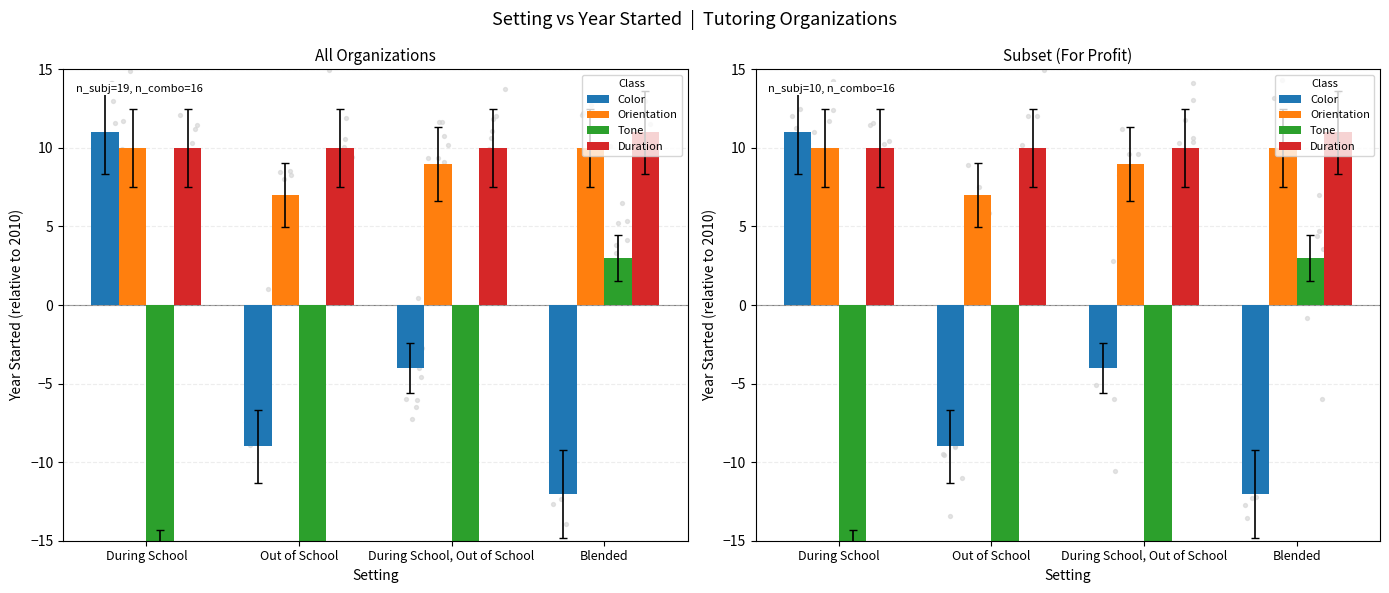

At which category is the sum across all series the highest?

During School